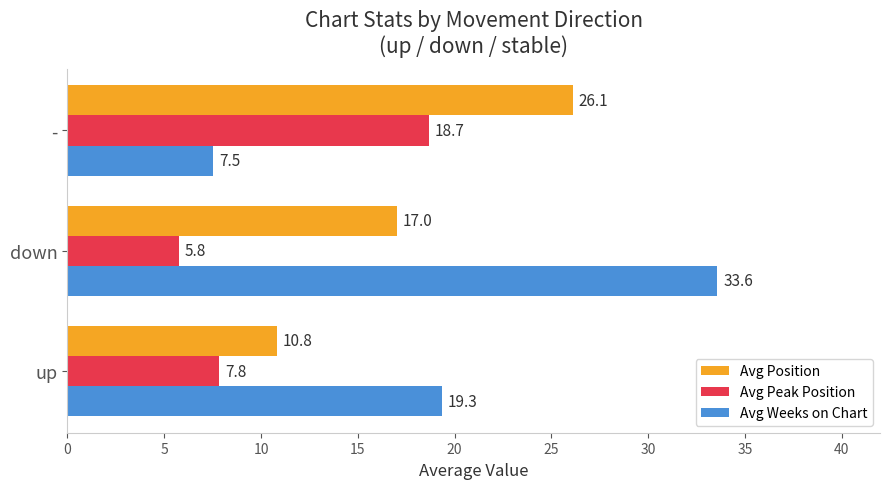

List the labels in order of Avg Peak Position value, smallest first.

down, up, -